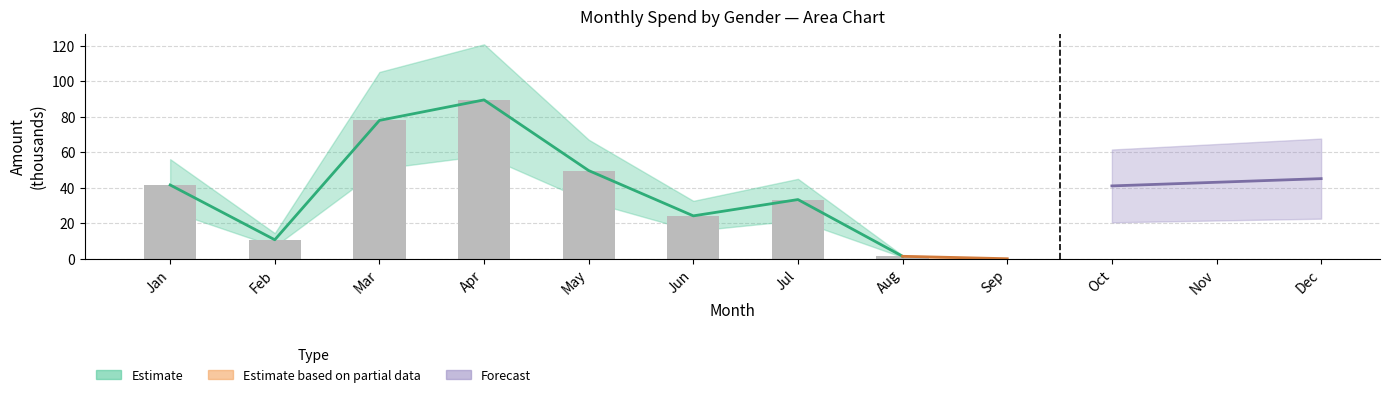

What is the greatest value displayed?

89.6